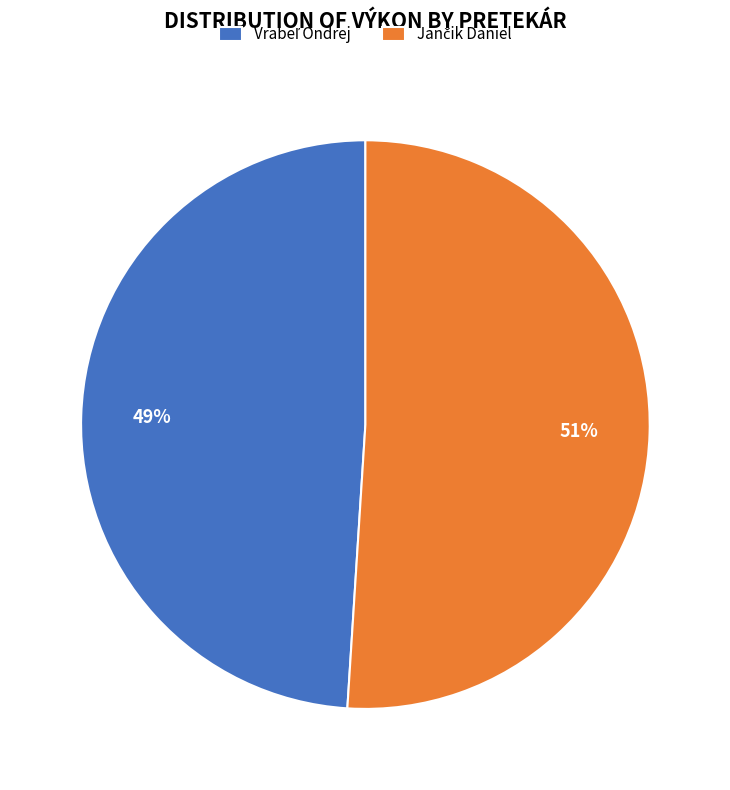

Is there a majority slice in this chart?

Yes